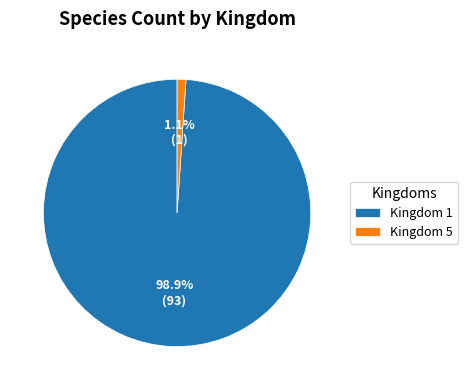

To the nearest percent, what is the difference between the largest and smallest slice percentages?

98%